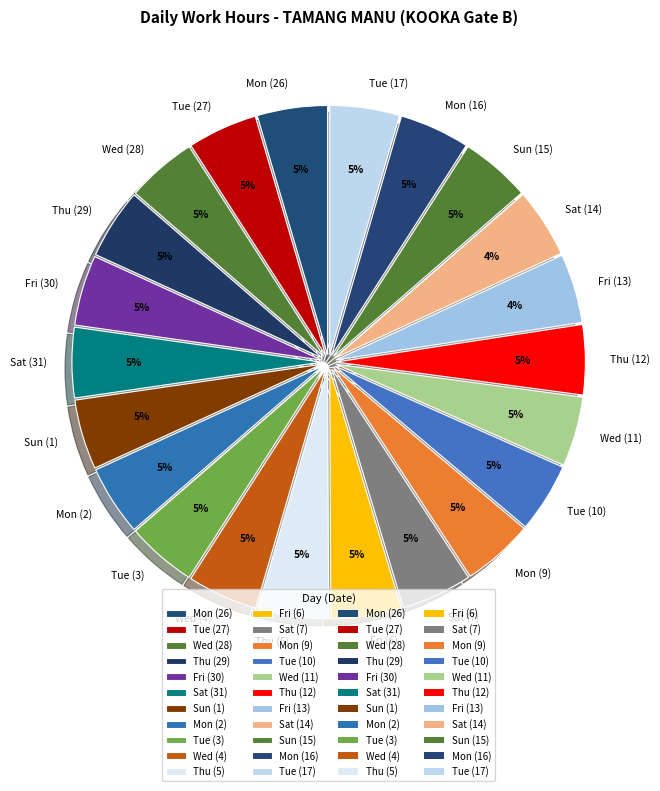

What is the ratio of the value at Thu (29) to the value at Wed (28)?

1.0